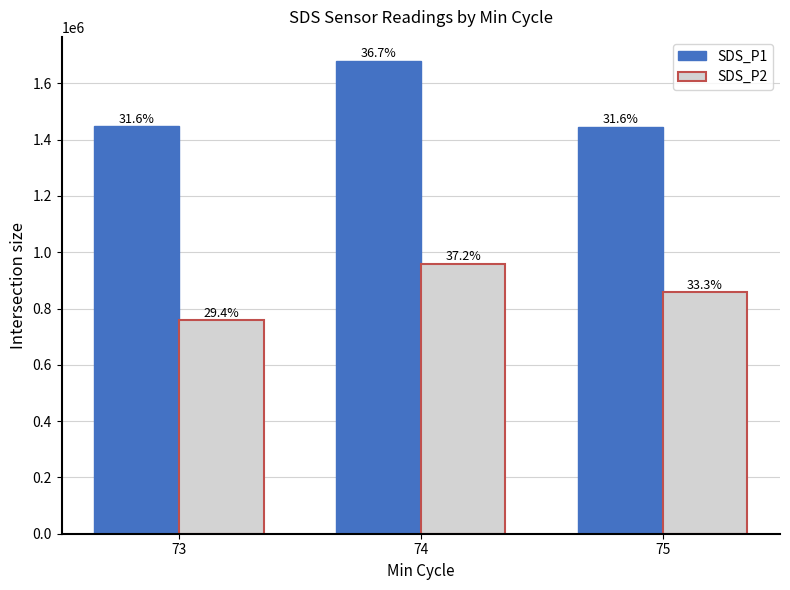

At which label does SDS_P1 first exceed 1447000?

74